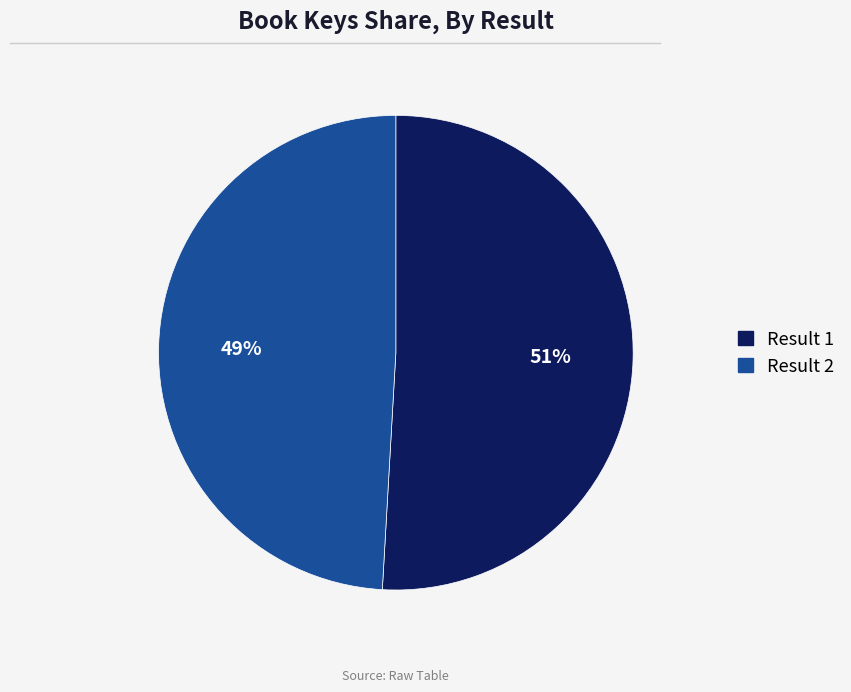

What is the majority slice?

Result 1